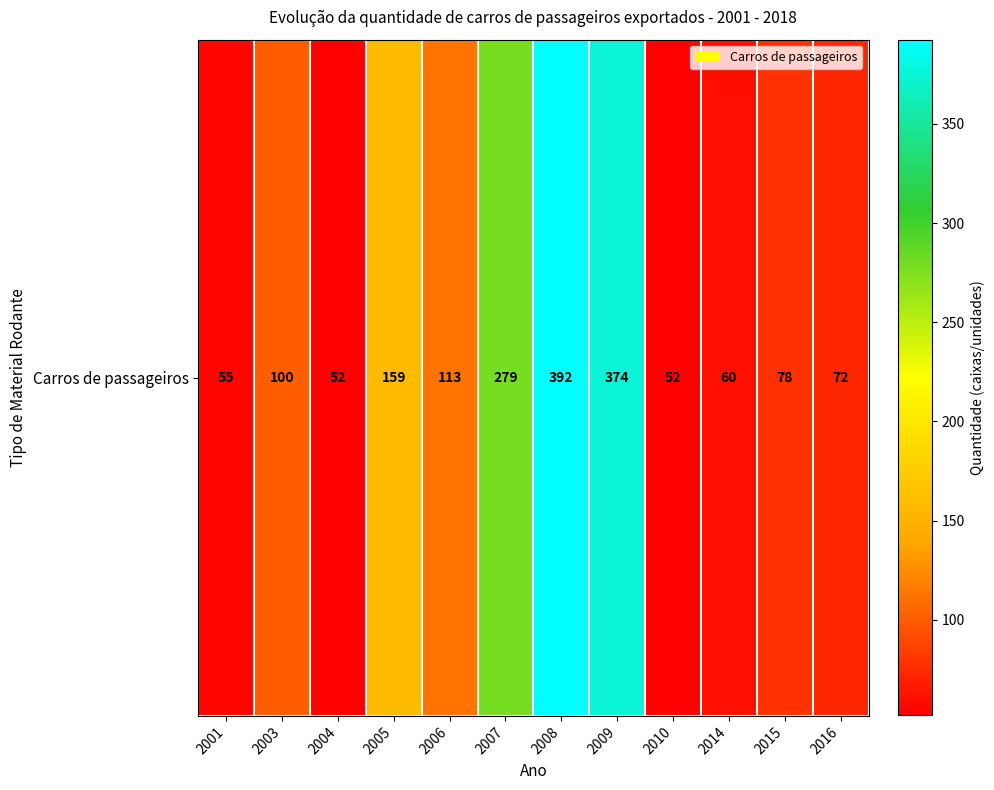

How many data points are less than 100?

6